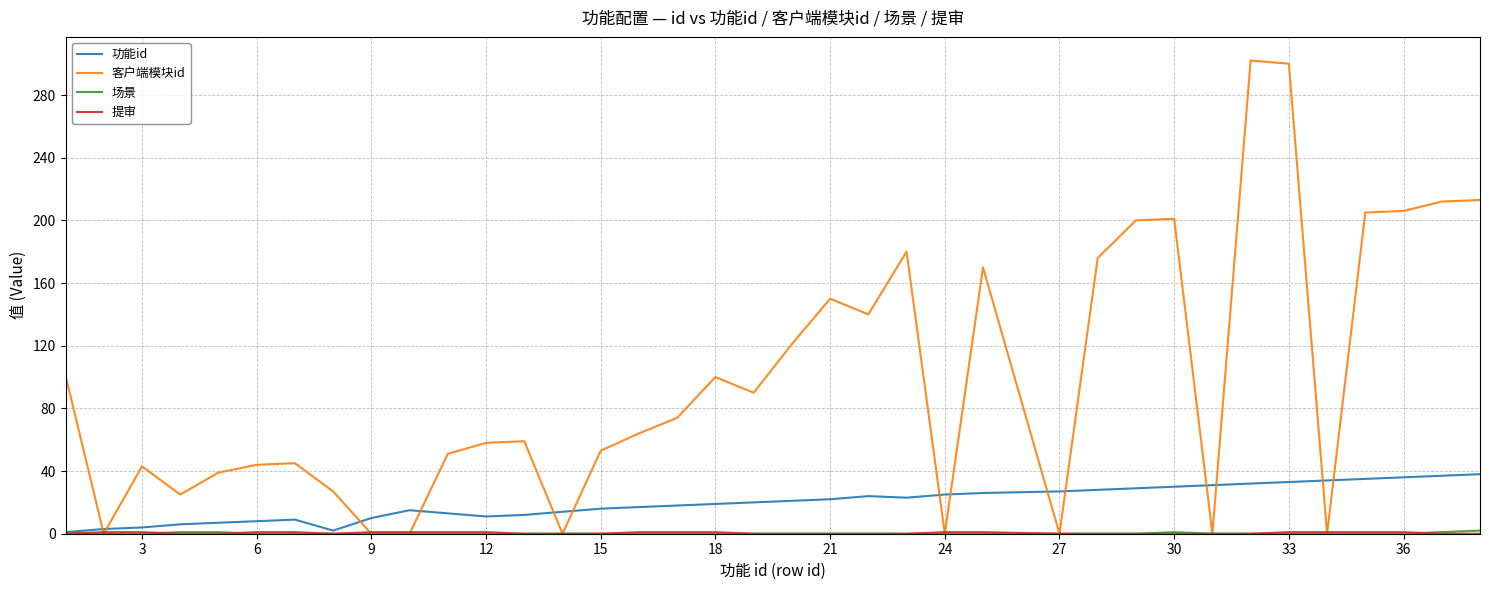

What is the greatest value displayed?

302